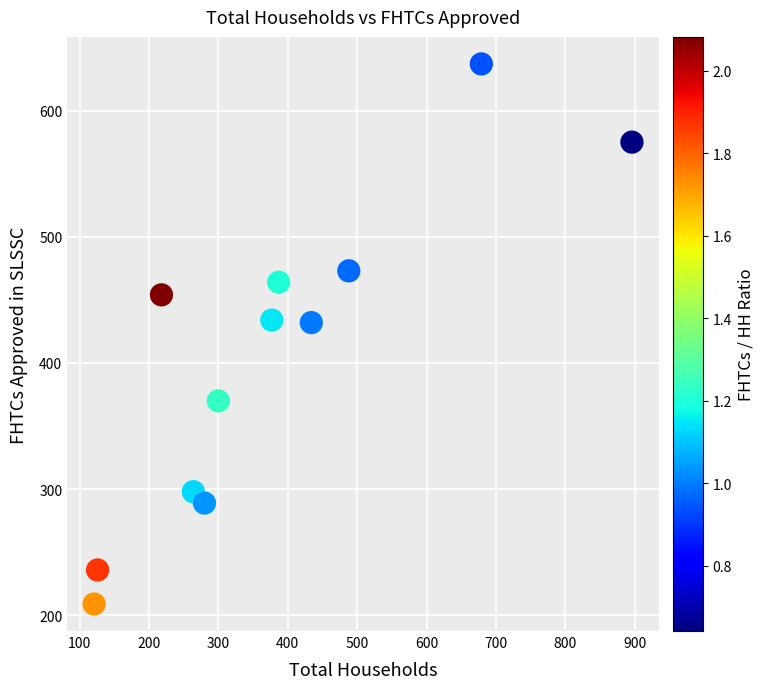

What is the average X value?

381